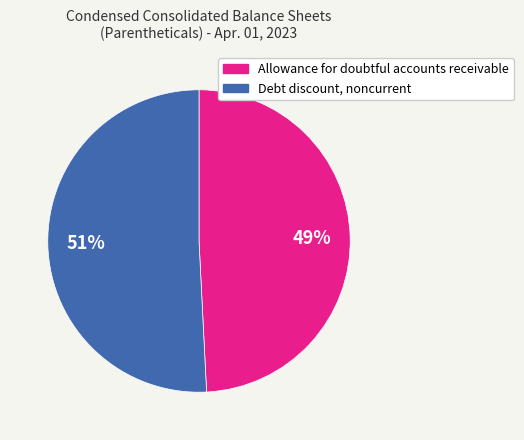

Does any single category account for the majority?

Yes